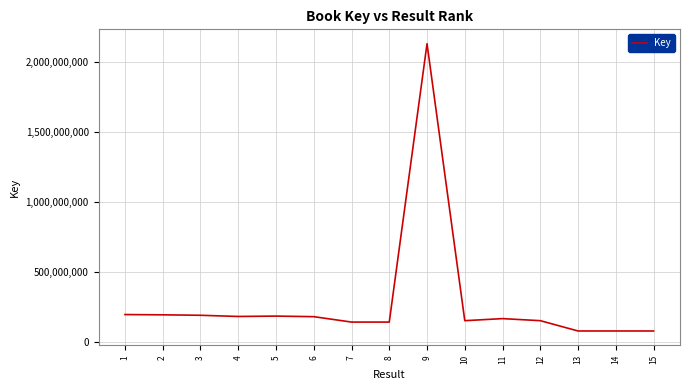

What is the ratio of the value at 3 to the value at 10?

1.3